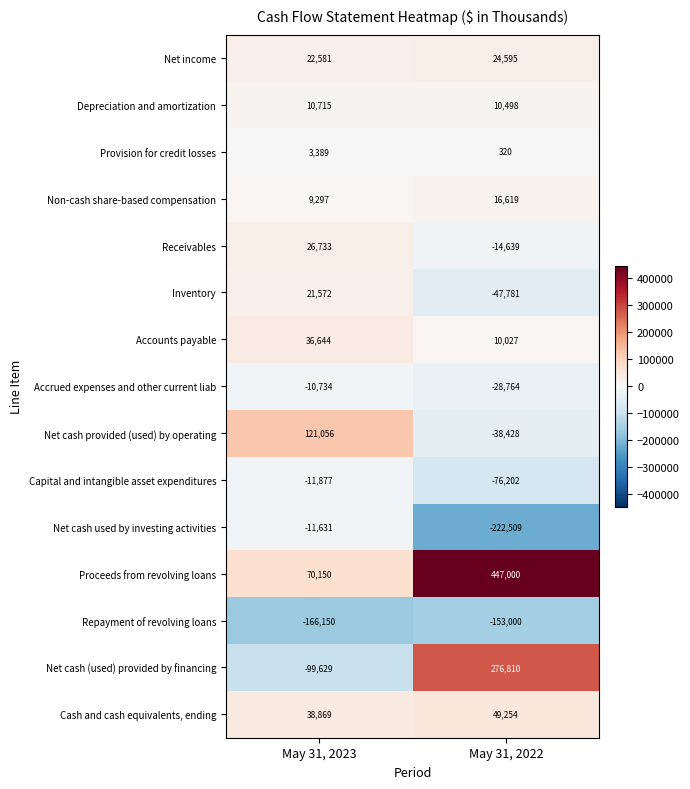

What is the difference between the maximum and minimum values in the Accounts payable series?

26617